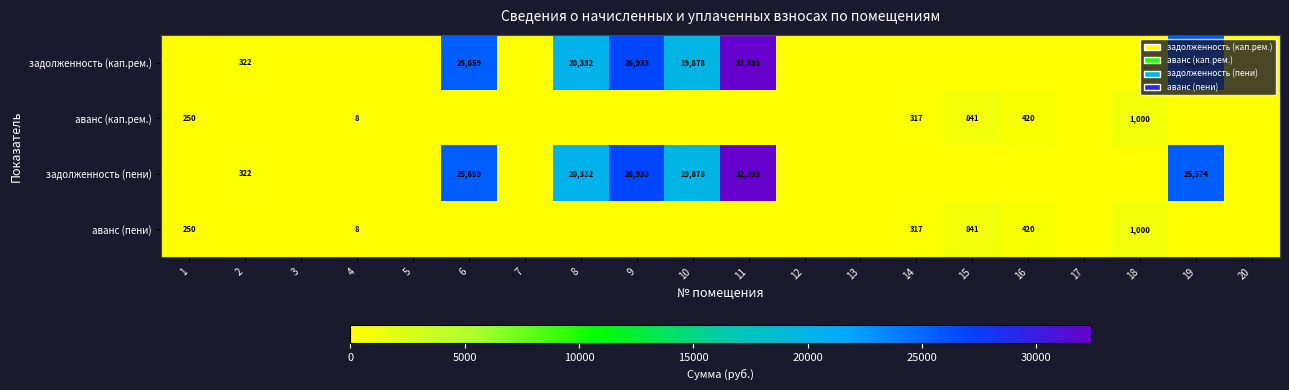

What is the sum of the задолженность (кап.рем.) values at 9 and 6?

52592